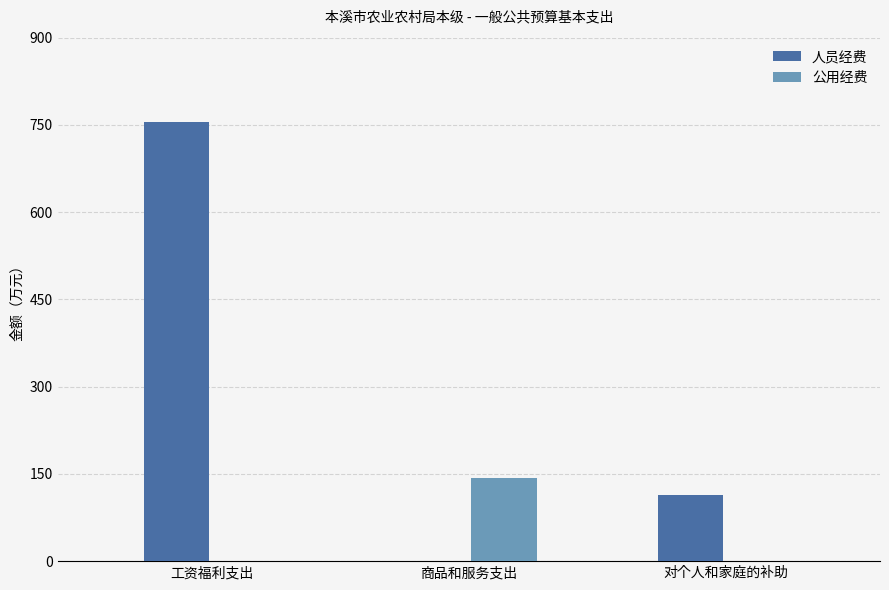

At which category is the sum across all series the highest?

工资福利支出